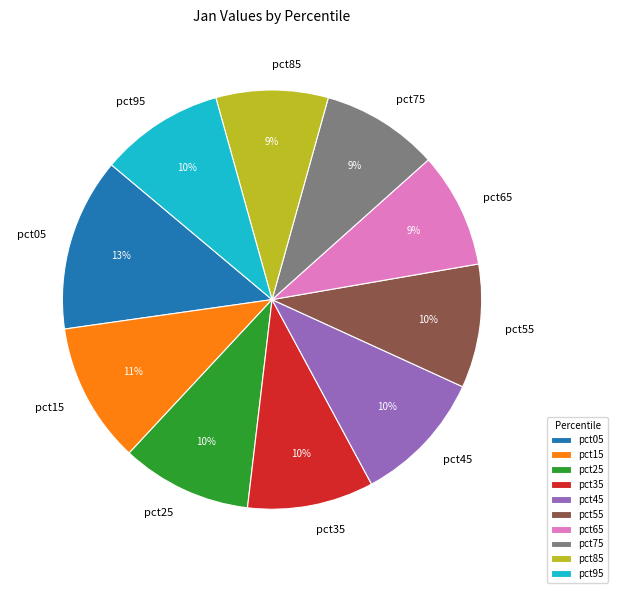

Does pct55 represent more than half of the total?

No